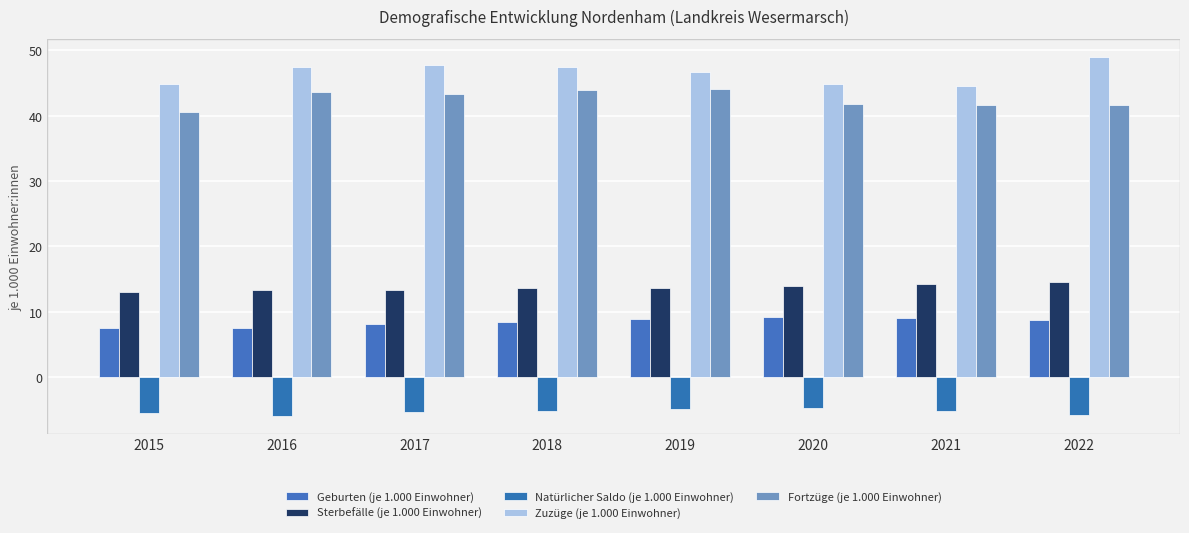

At how many categories does at least one series exceed 11?

8